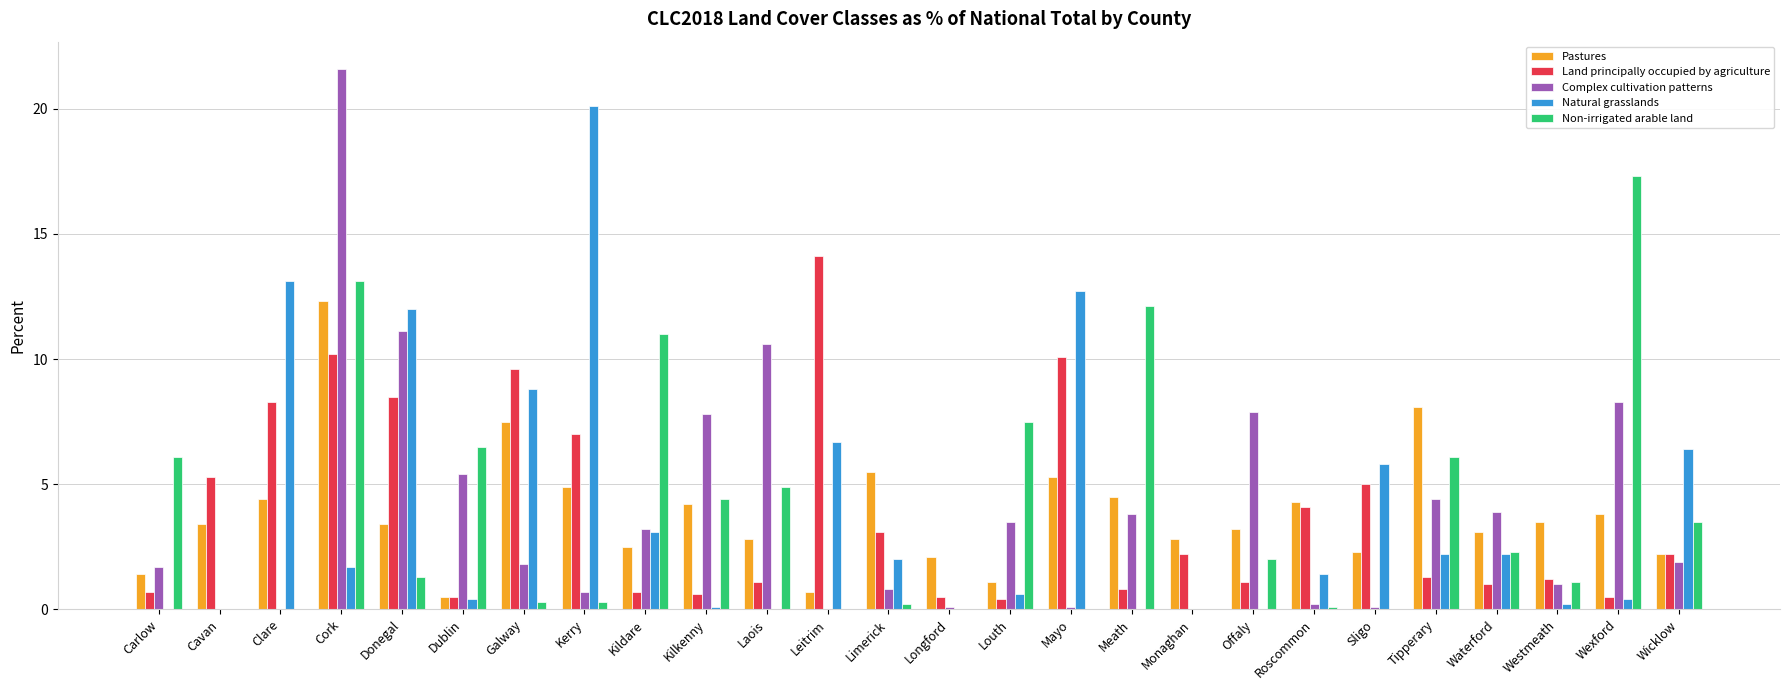

The Non-irrigated arable land series shows 7.0 at Kilkenny. True or false?

False